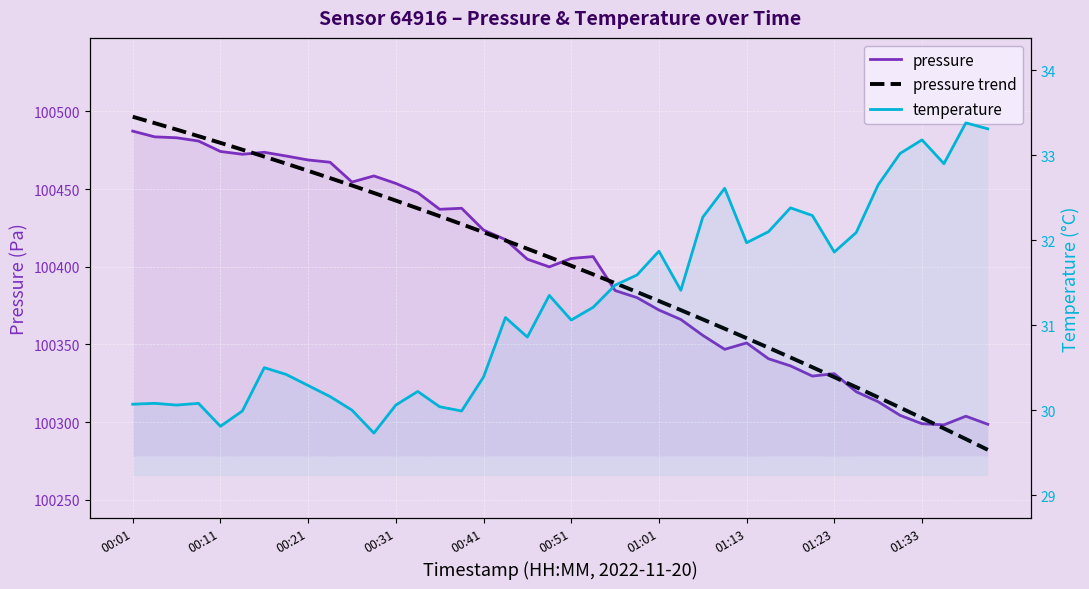

How many lines are shown in the chart?

3